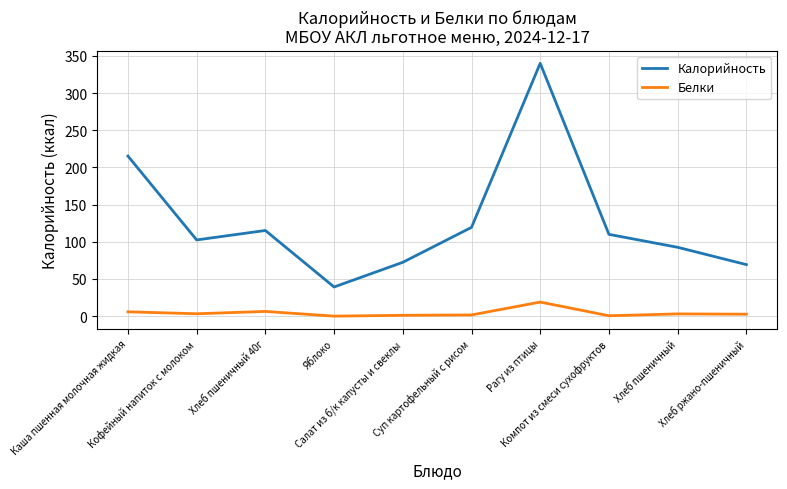

Which series has the largest total across all categories?

Калорийность